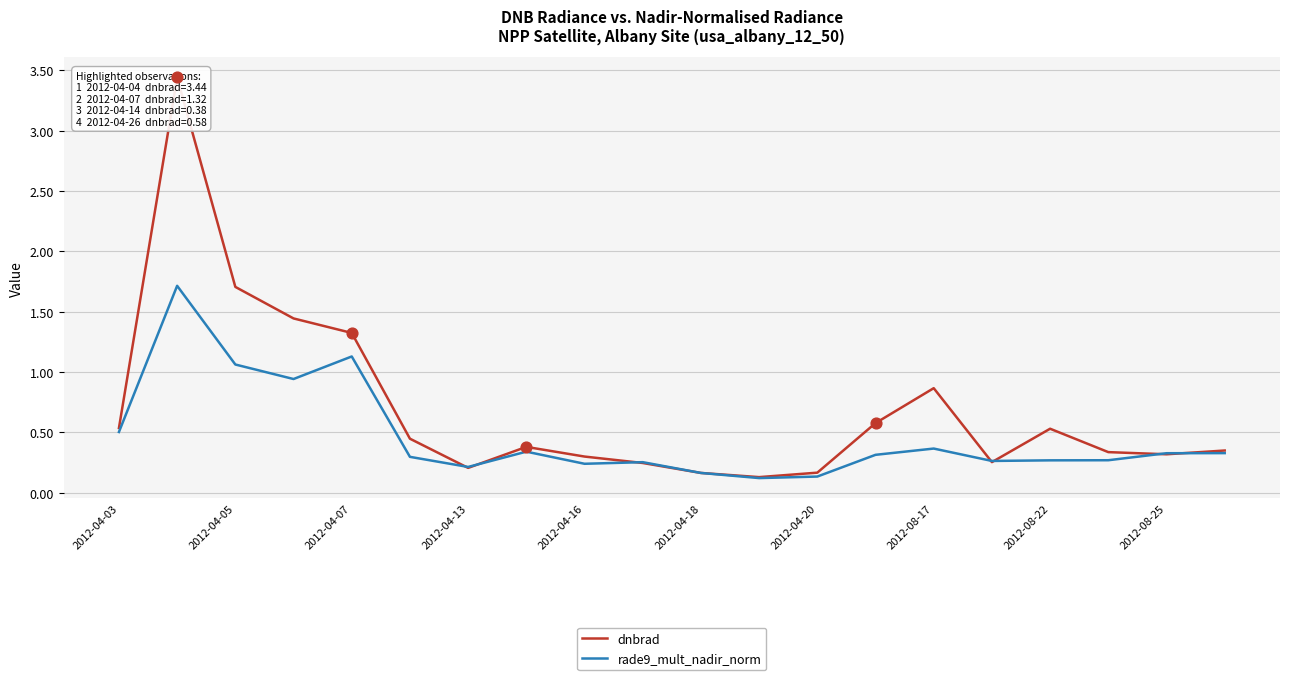

At how many categories does at least one series exceed 1?

4